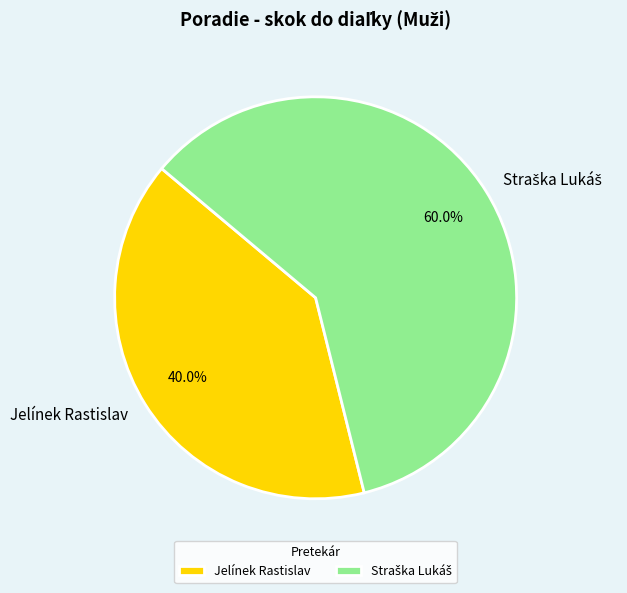

What percentage is NOT represented by Jelínek Rastislav?

60.0%